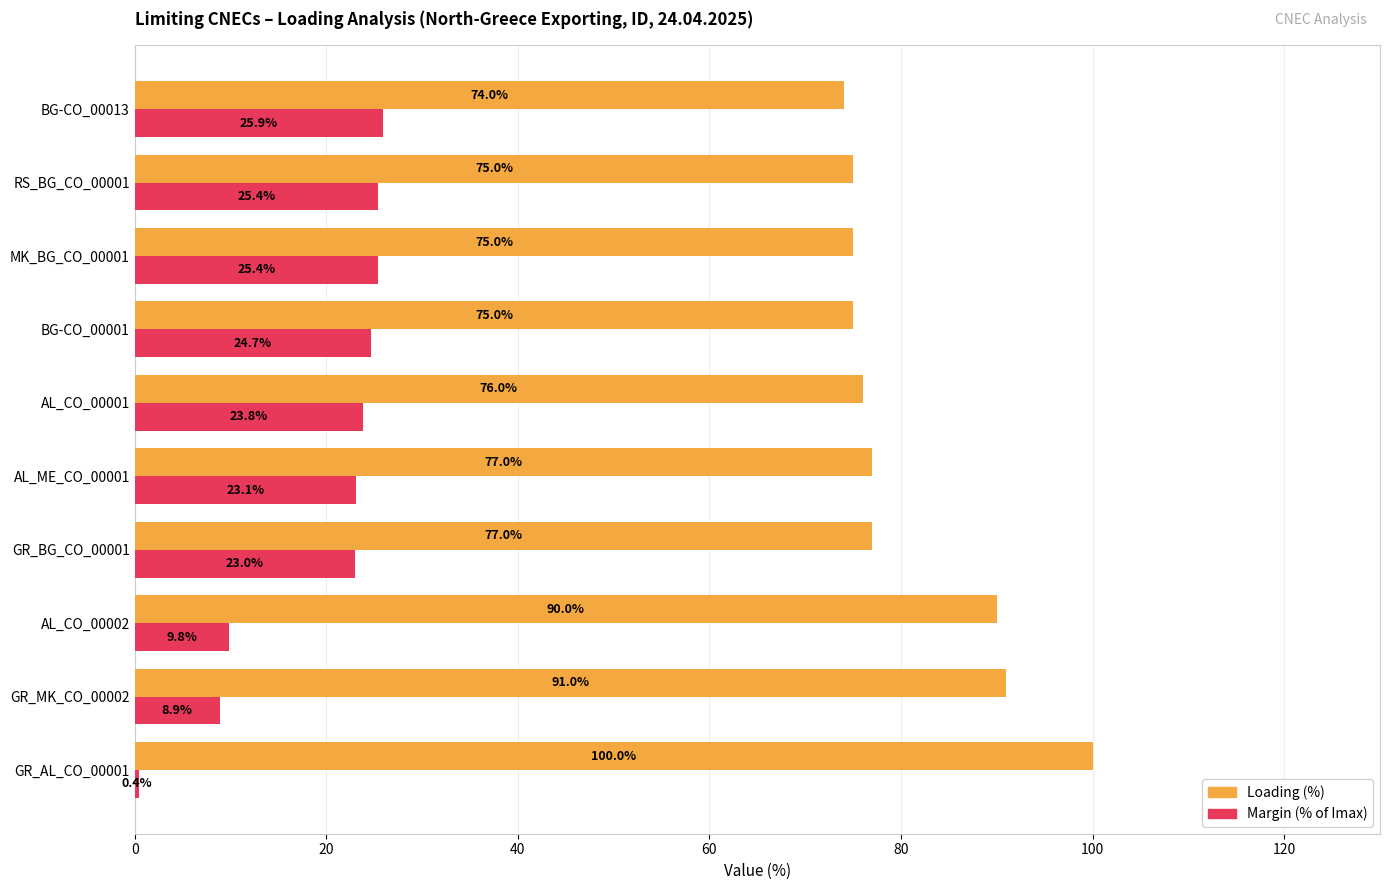

How many values in the Margin (% of Imax) series are below 23?

3